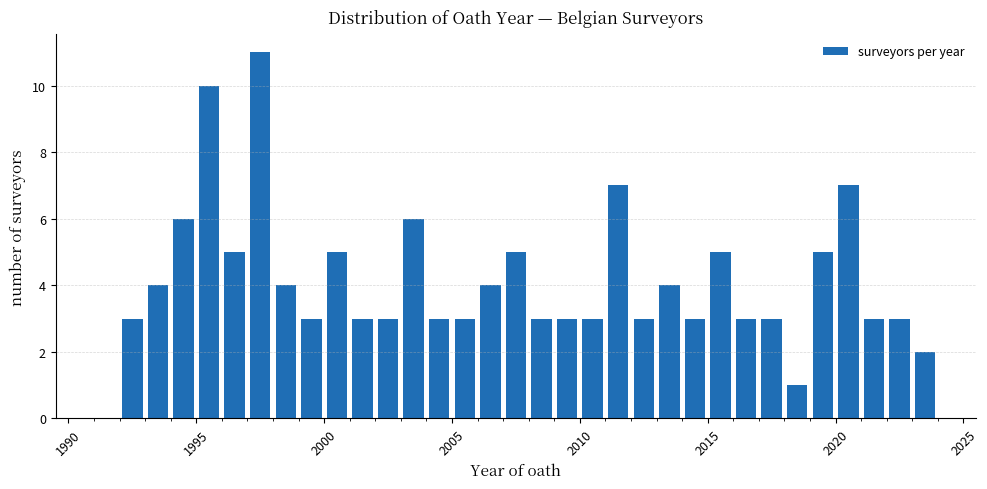

Read against the x-axis, roughly where is the centre of the tallest bar?

1997.5